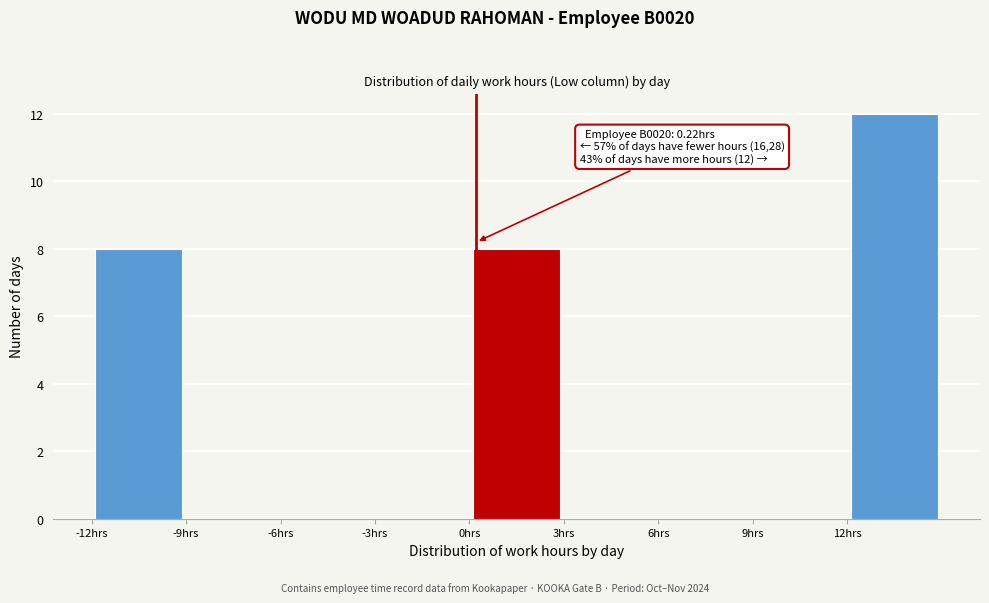

Which range on the x-axis has the tallest bar?

12 to 15